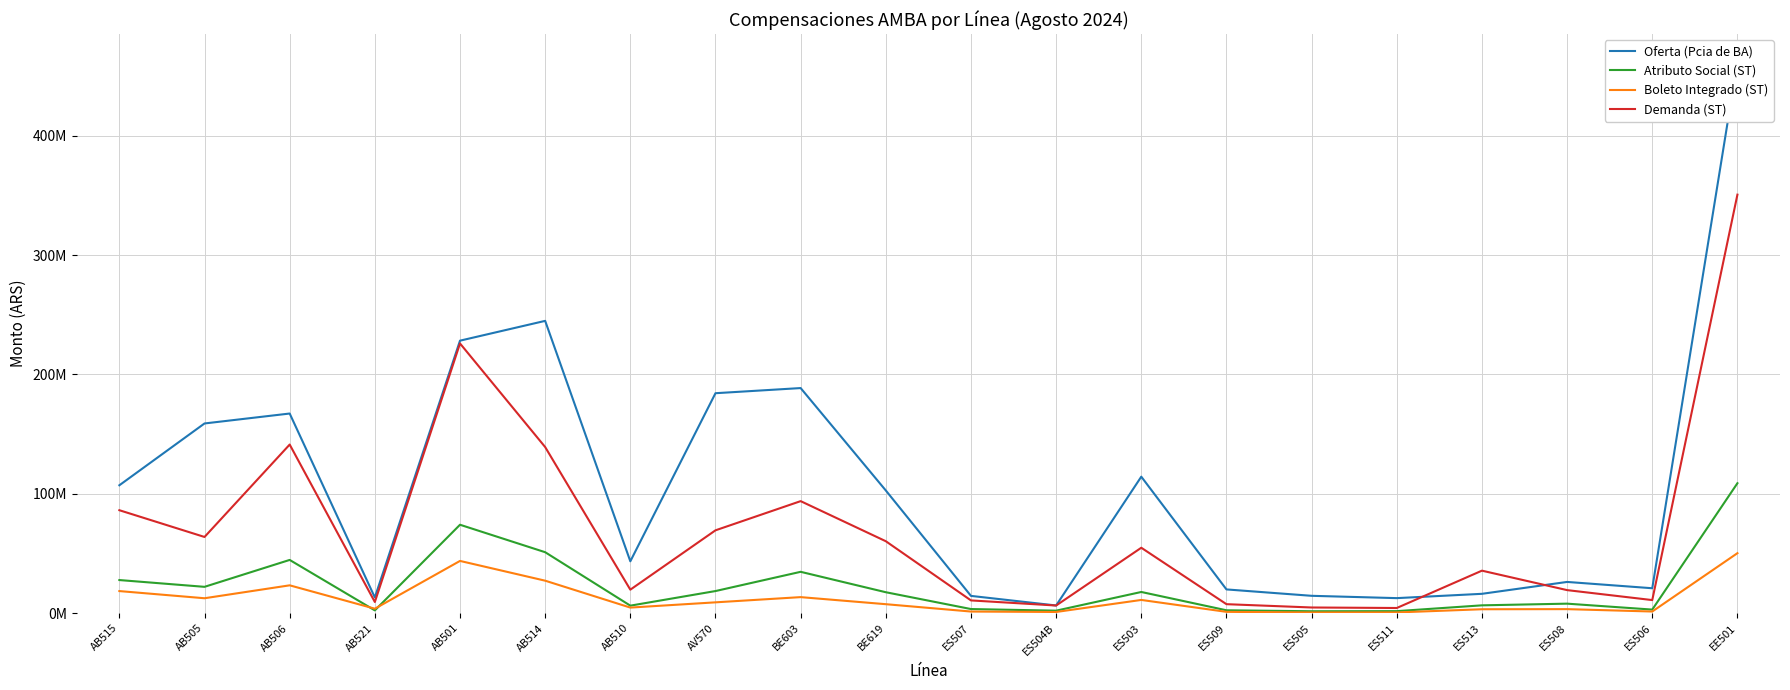

In Demanda (ST), how many points are higher than both neighbors (excluding endpoints)?

5